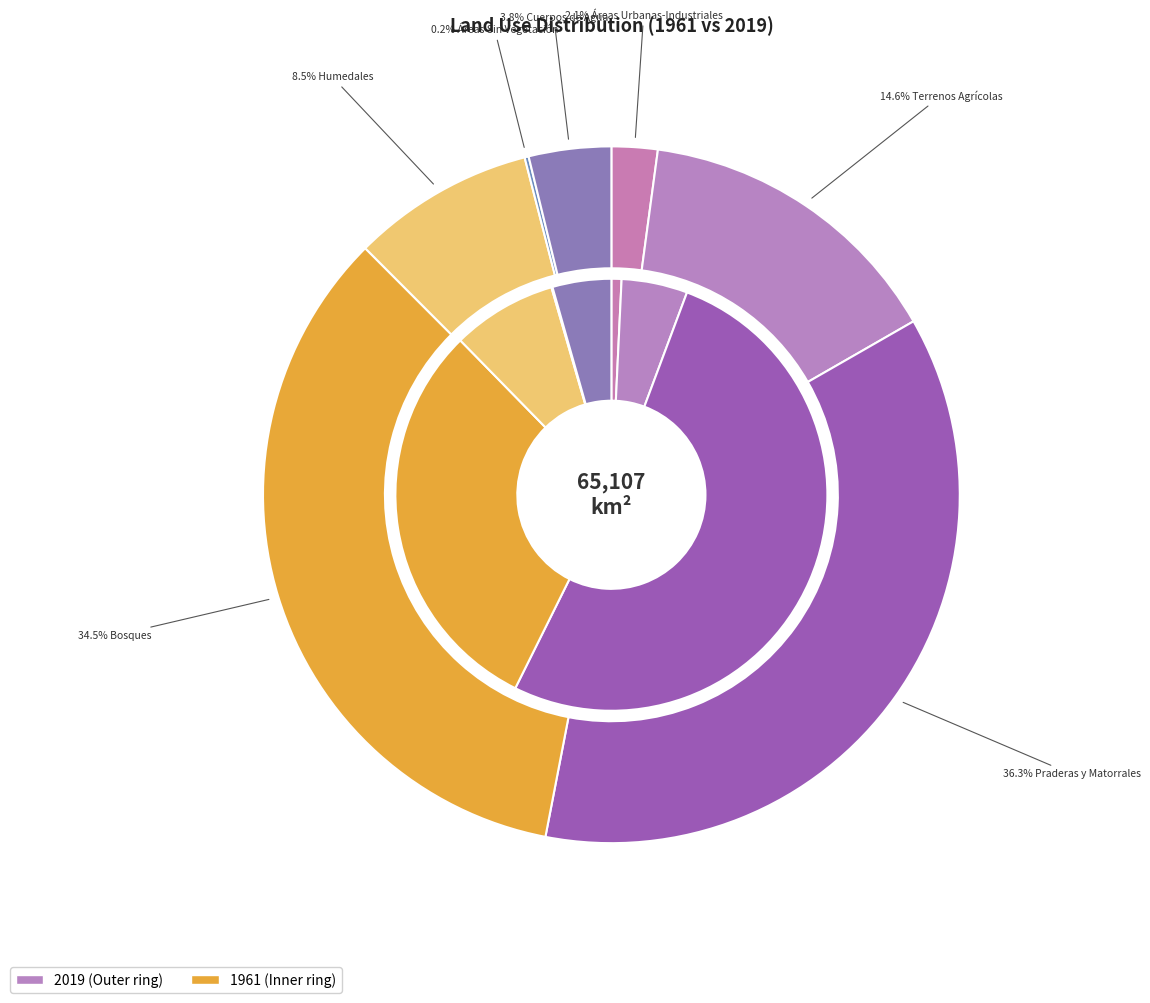

Does any single category account for the majority?

Yes